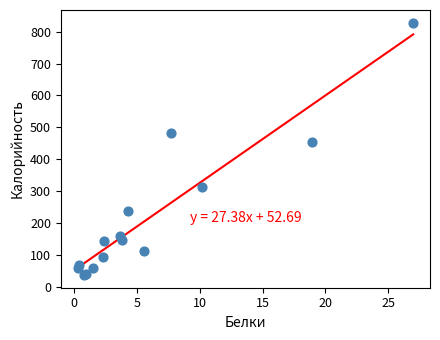

What Y value in the scatter plot is closest to 433?

455.4